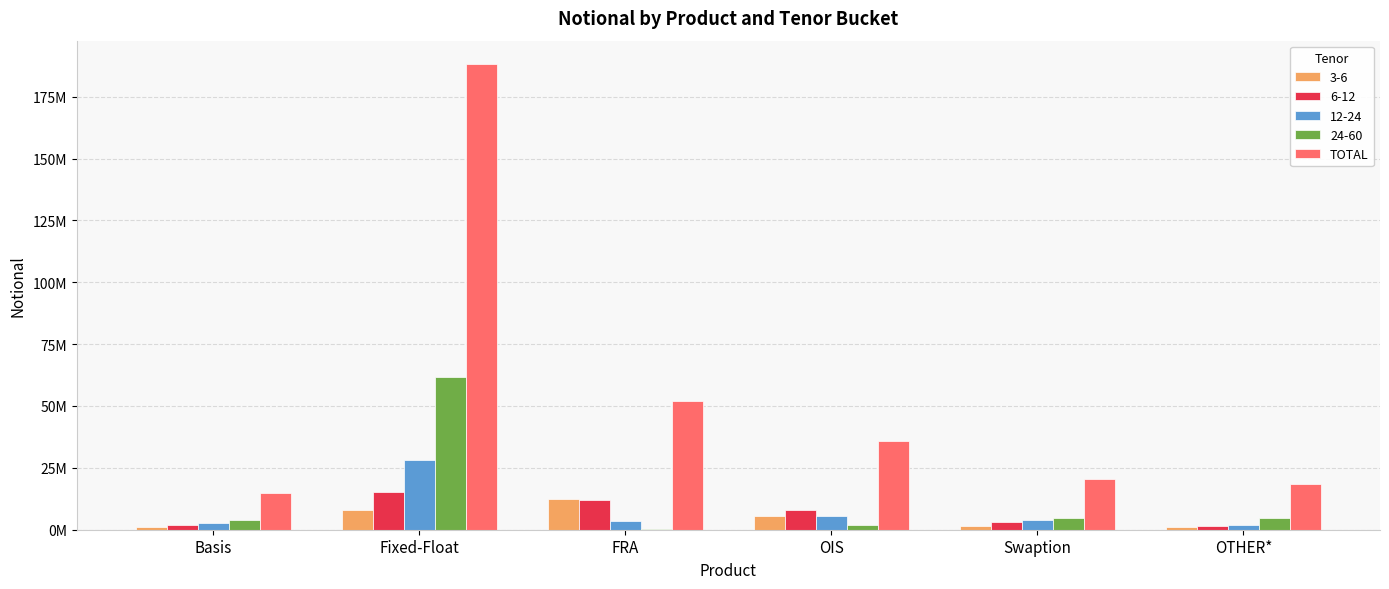

Does the chart contain stacked bars?

No